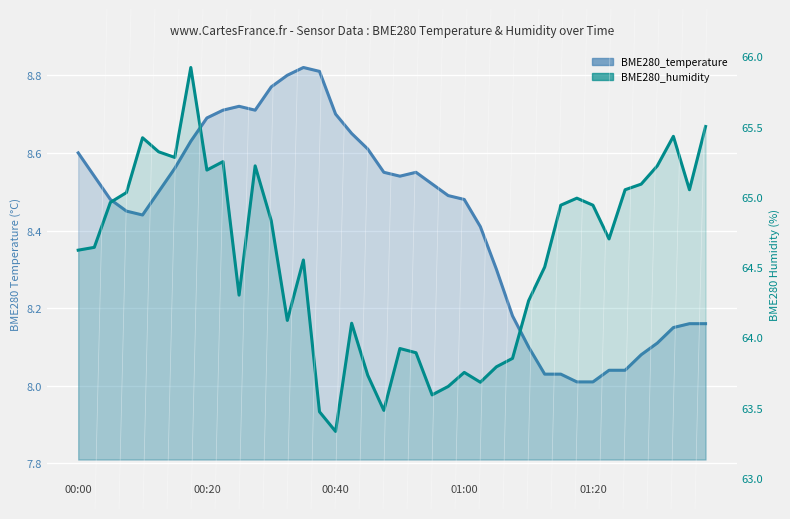

True or false: BME280_temperature and BME280_humidity intersect in this chart.

False